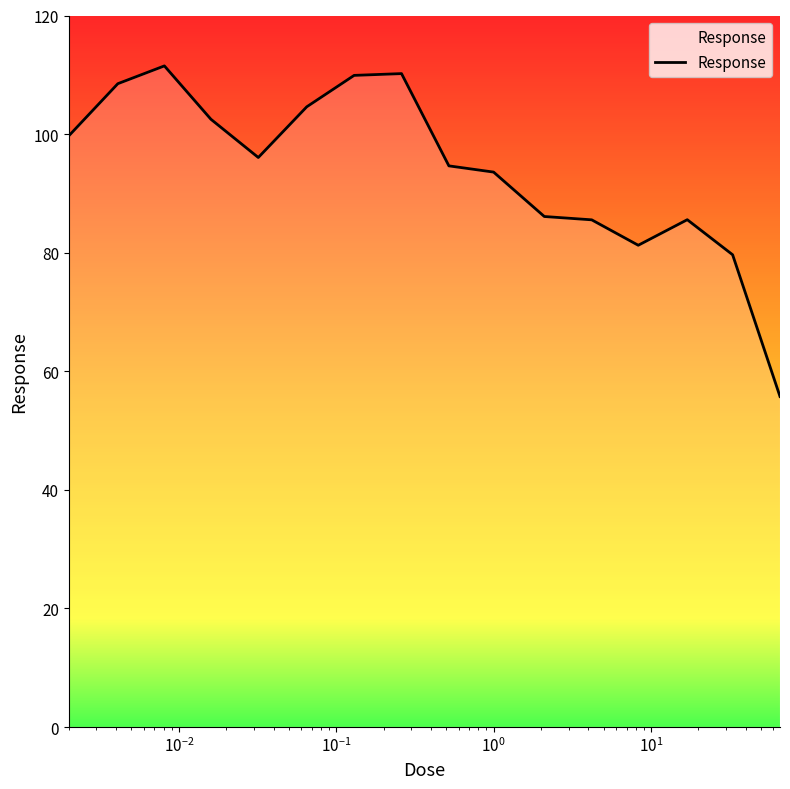

Which has a higher value, 9 or $\mathdefault{10^{0}}$?

$\mathdefault{10^{0}}$